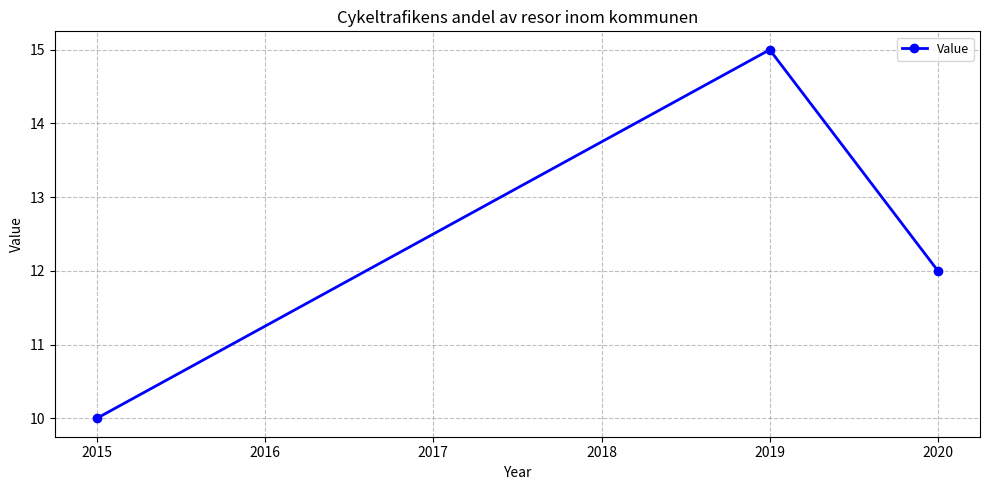

Count the number of data series in this chart.

1